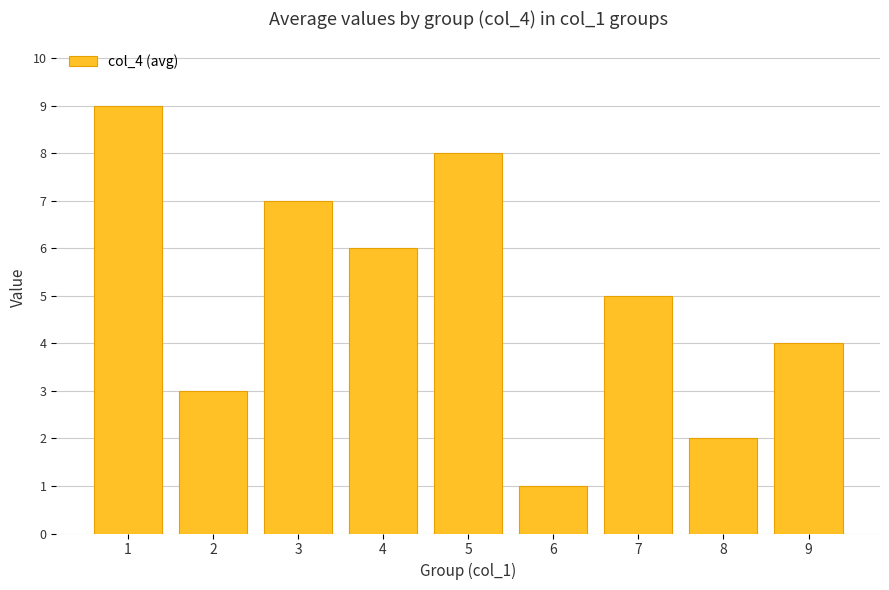

Approximately how many times larger is the value at 5 compared to 1?

0.9